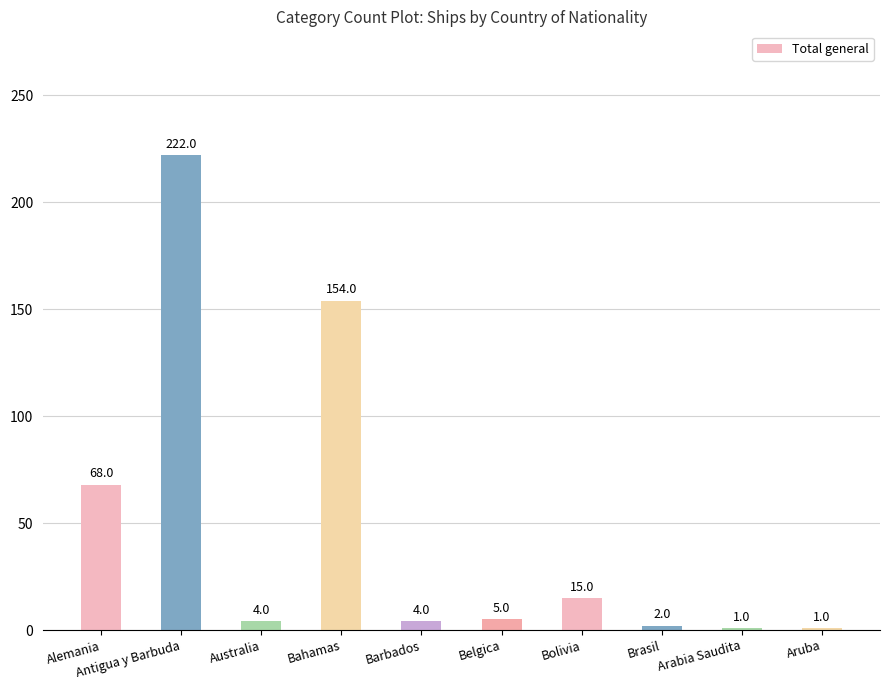

What is the change in value from Bahamas to Arabia Saudita?

-153